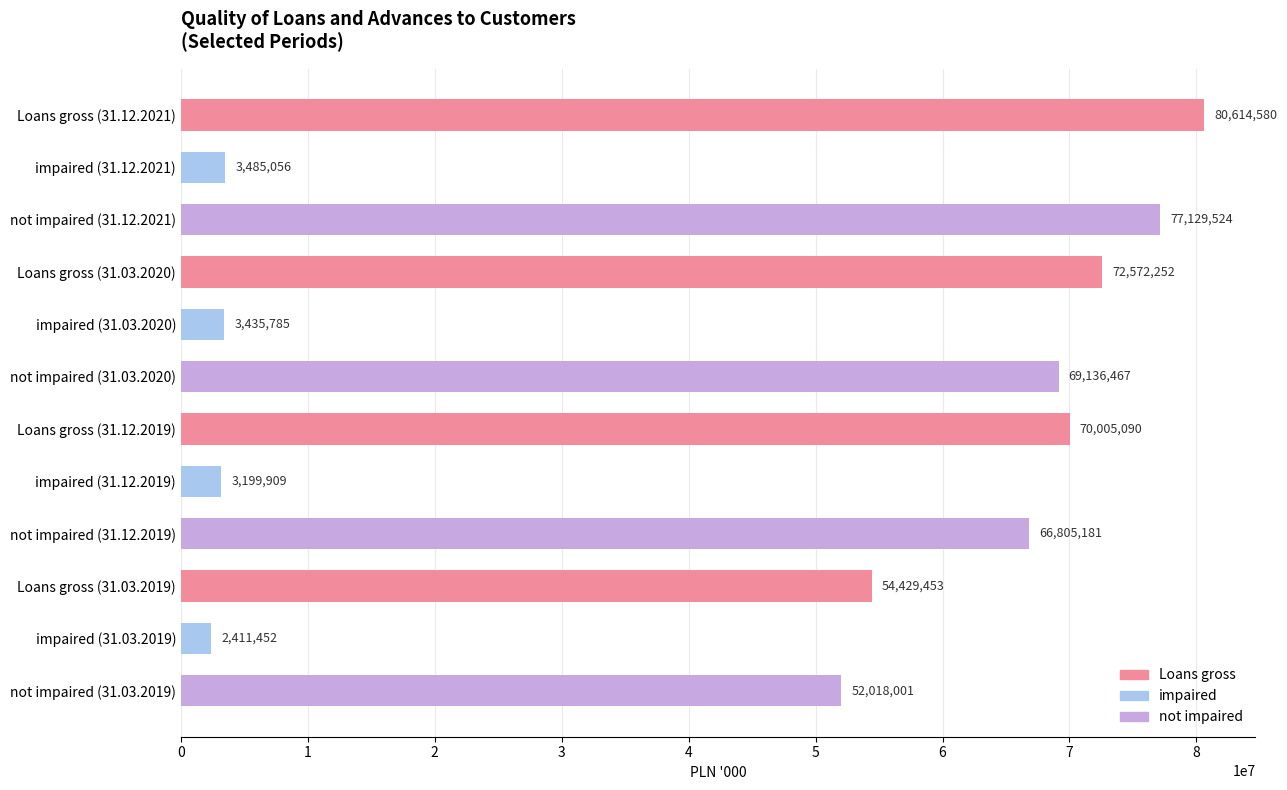

Rank the categories by value from lowest to highest.

impaired (31.03.2019), impaired (31.12.2019), impaired (31.03.2020), impaired (31.12.2021), not impaired (31.03.2019), Loans gross (31.03.2019), not impaired (31.12.2019), not impaired (31.03.2020), Loans gross (31.12.2019), Loans gross (31.03.2020), not impaired (31.12.2021), Loans gross (31.12.2021)